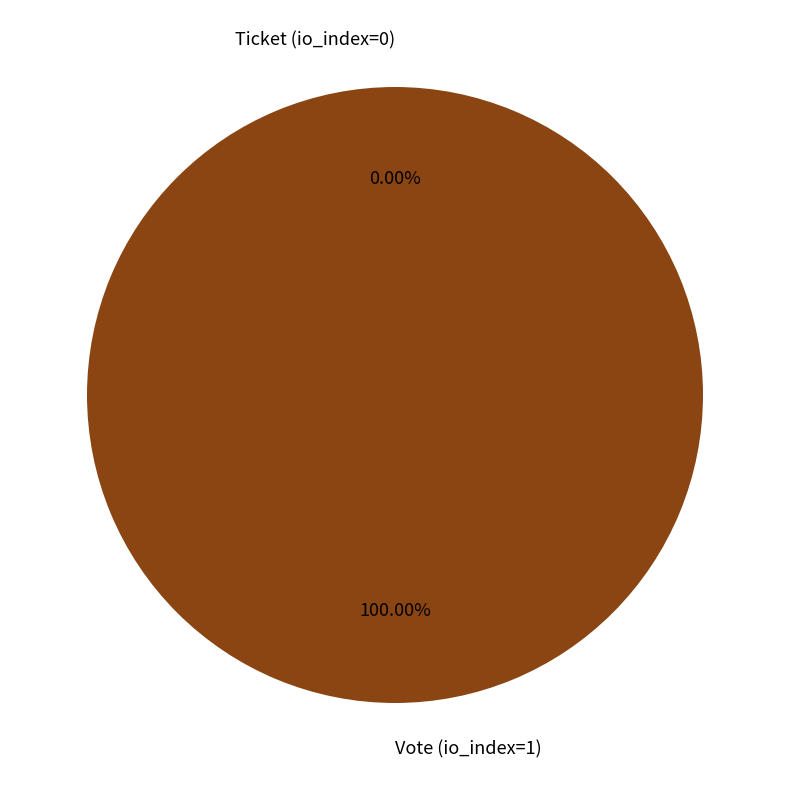

How many segments does this pie chart have?

2